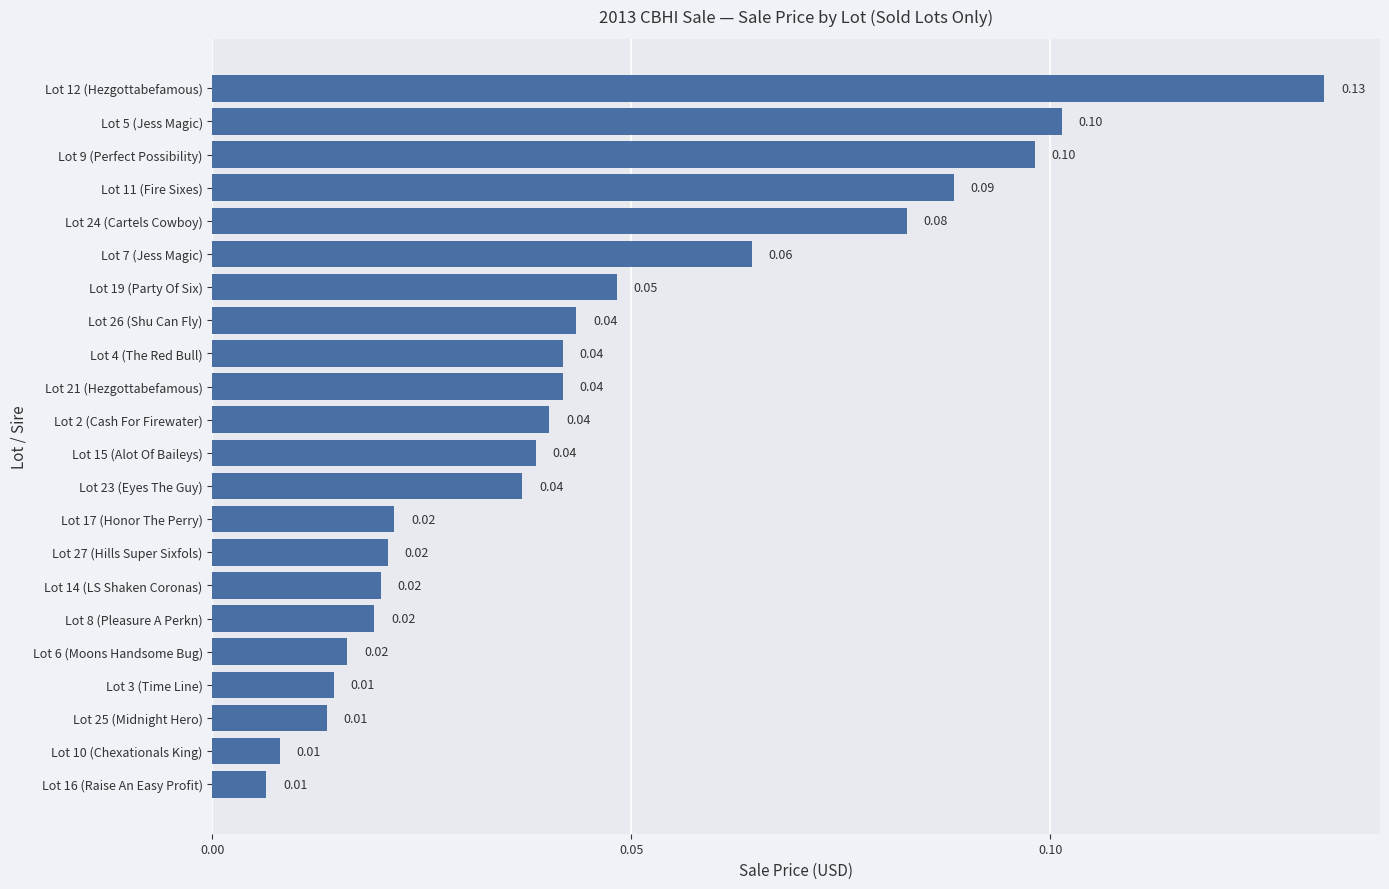

What is the sum of all values?

1.0